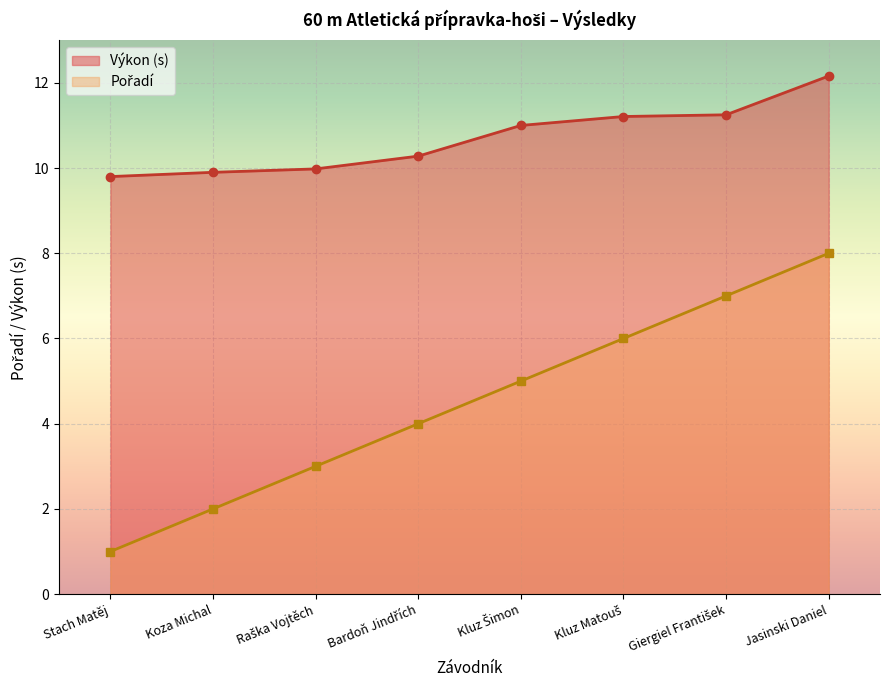

List the labels in order of Výkon value, smallest first.

Stach Matěj, Koza Michal, Raška Vojtěch, Bardoň Jindřích, Kluz Šimon, Kluz Matouš, Giergiel František, Jasinski Daniel